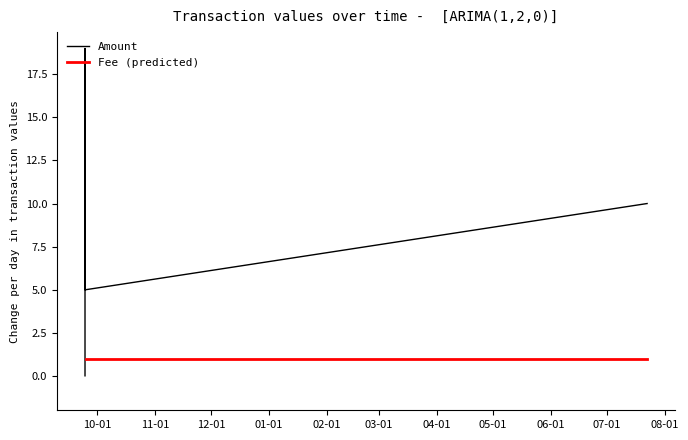

Rank the categories by value from highest to lowest.

2016-09-24 11:42:00, 2017-07-22 16:11:51, 2016-09-24 11:45:00, 2016-09-25 00:29:22, 2016-09-24 11:42:00